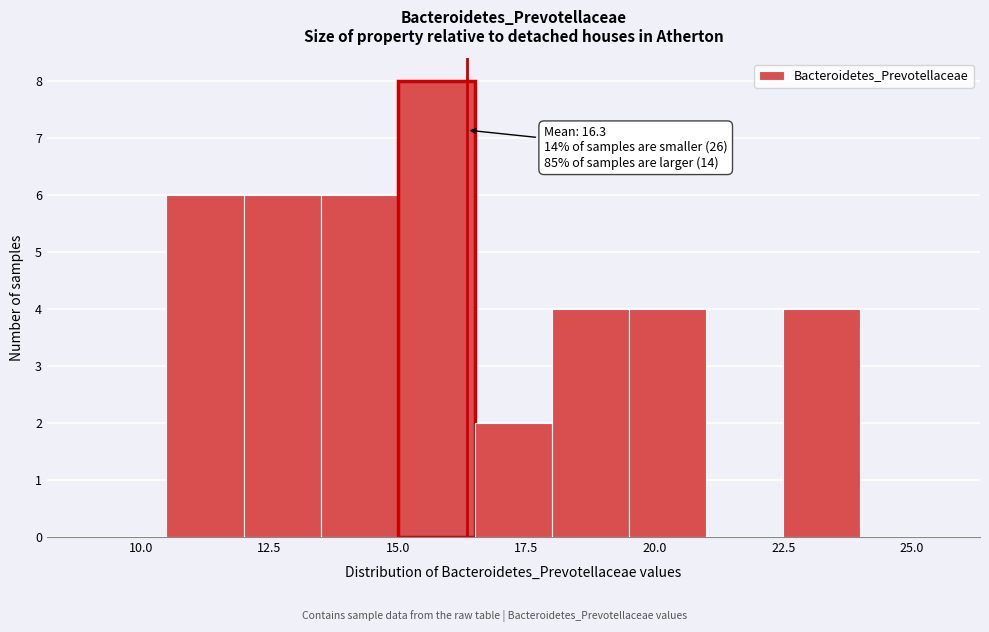

Read against the x-axis, roughly where is the centre of the tallest bar?

16.0